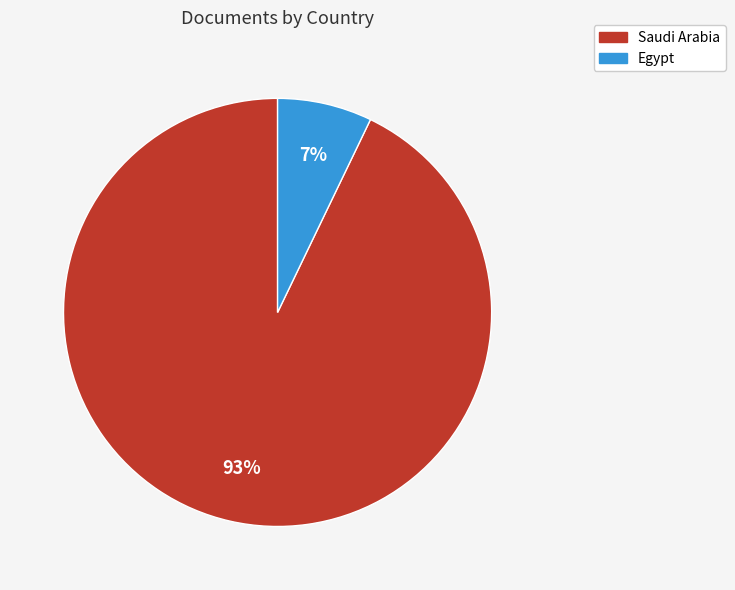

Which has a higher value, Saudi Arabia or Egypt?

Saudi Arabia